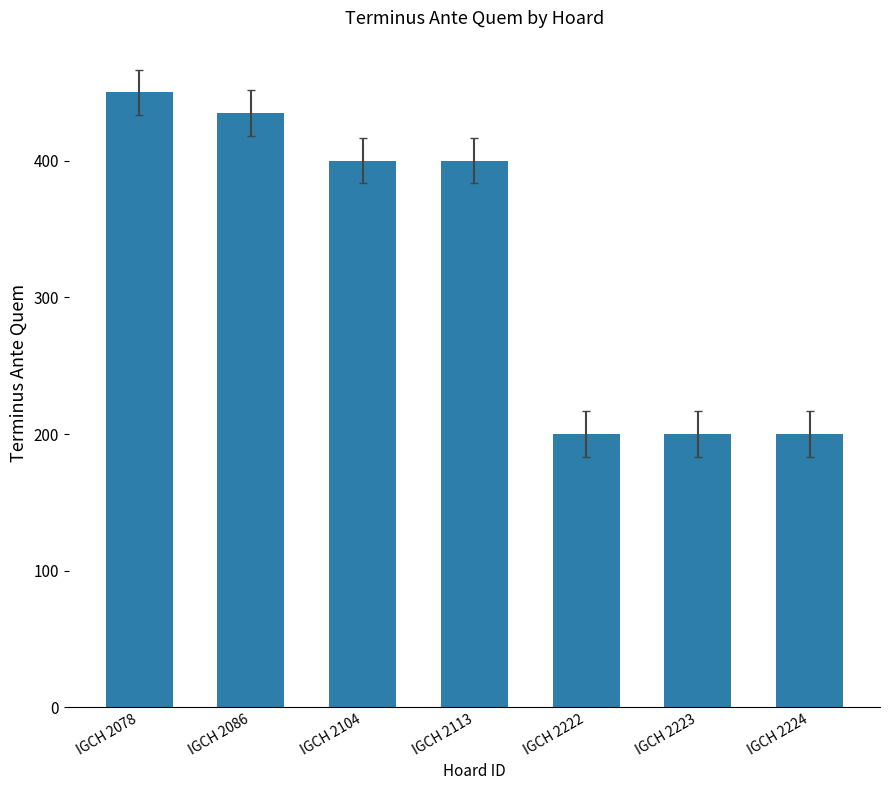

The chart shows a value of 758 at IGCH 2086. True or false?

False